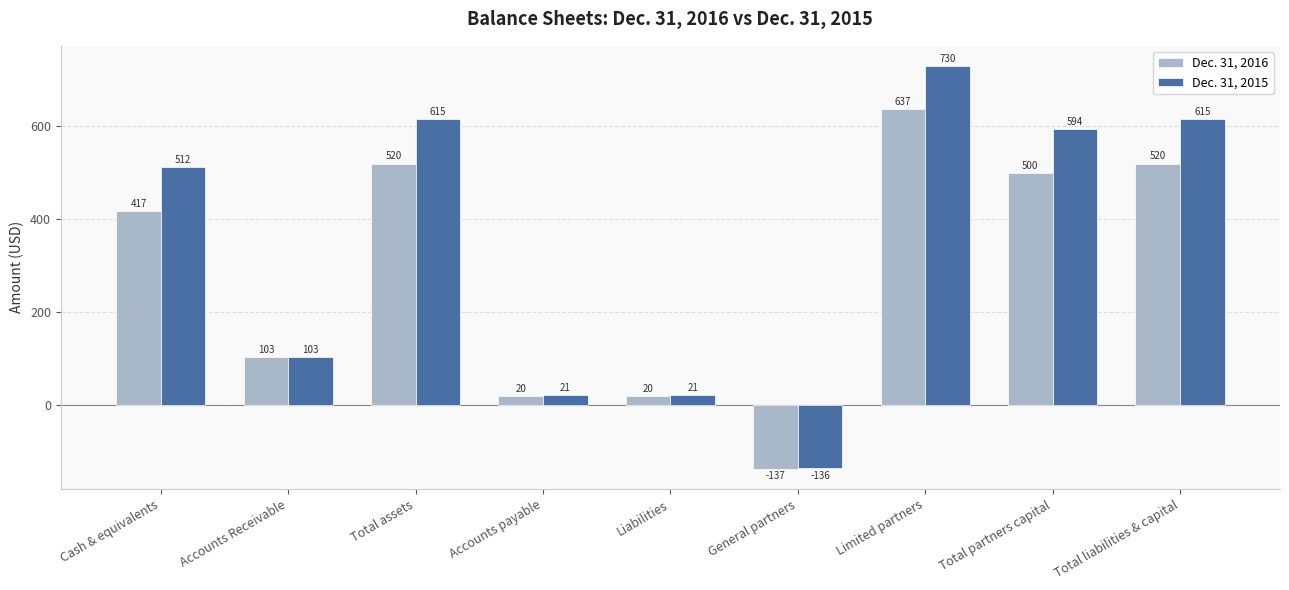

Reading right to left, what are all the values shown in this chart?

Dec. 31, 2016: 520	500	637	-137	20	20	520	103	417
Dec. 31, 2015: 615	594	730	-136	21	21	615	103	512